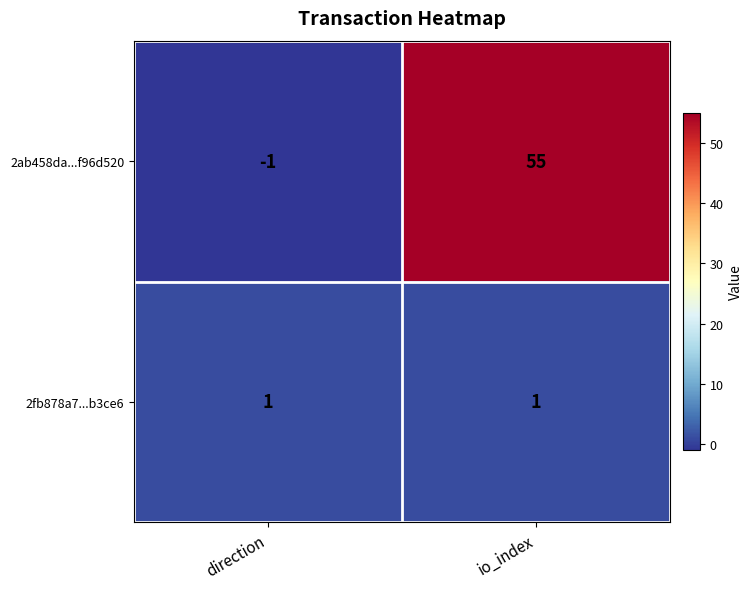

Count the number of categories in the chart.

2